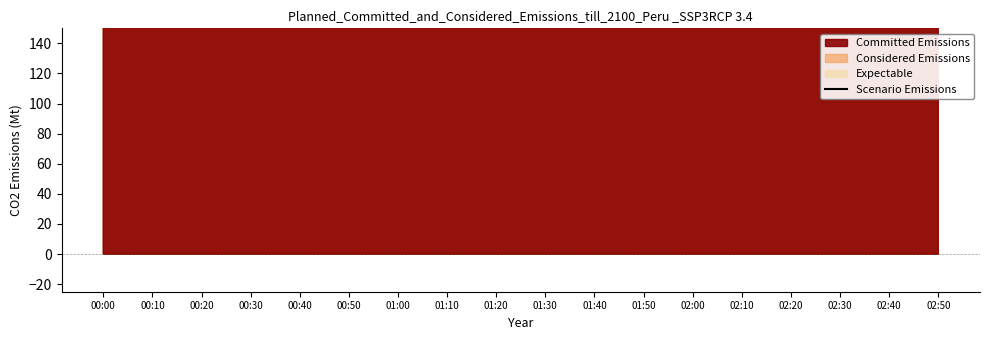

Which label corresponds to the largest value in the chart?

02:30